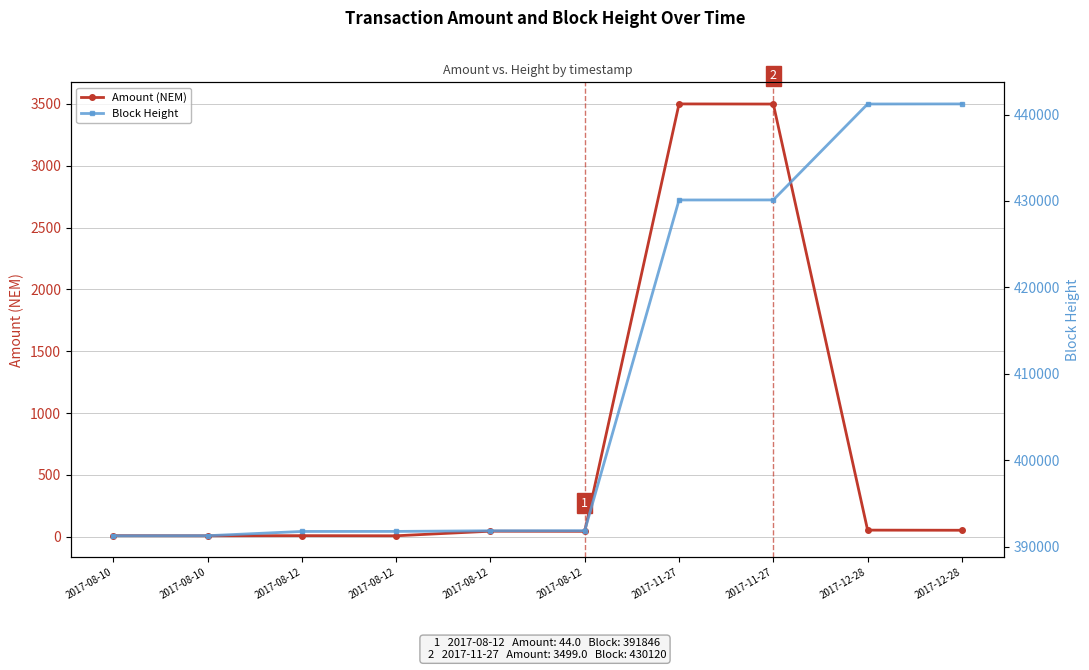

Count the number of data series in this chart.

2